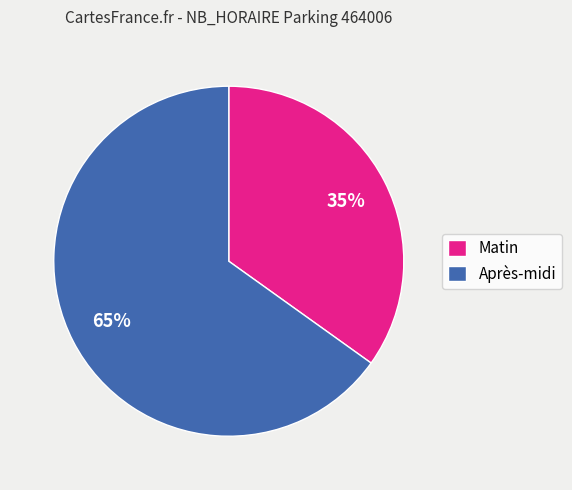

Rank the categories by value from highest to lowest.

Après-midi, Matin